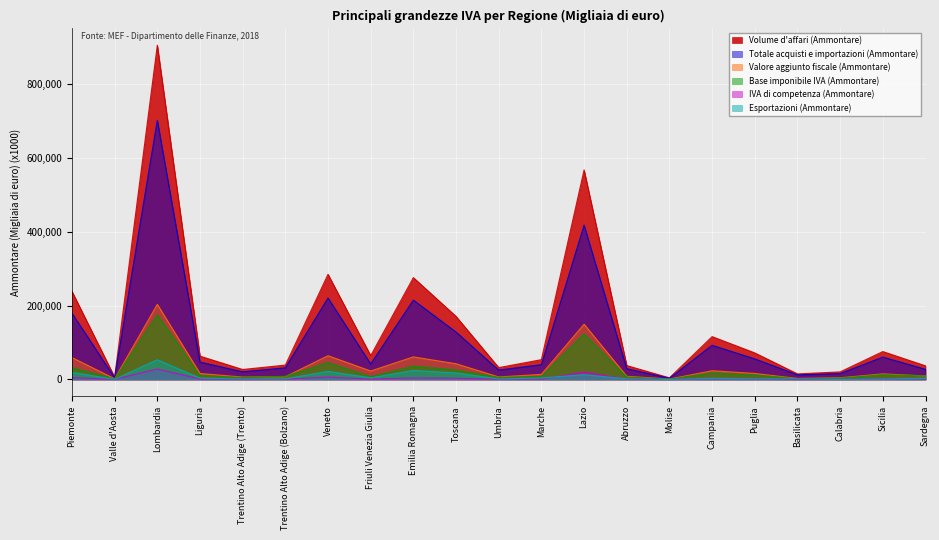

What is the total value across all series at Marche?

120163005